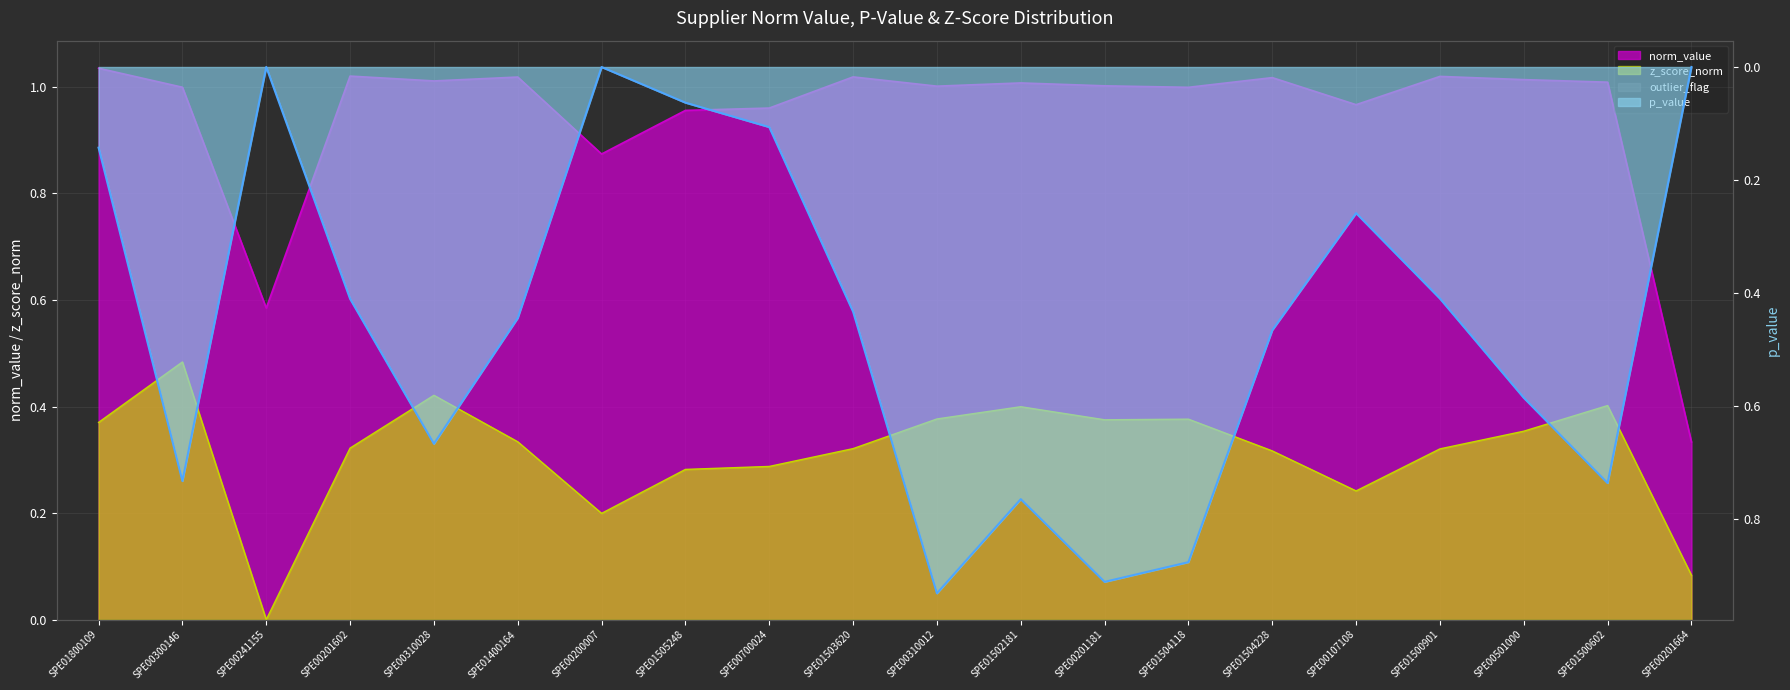

At SPE00107108, list the series in order from largest to smallest.

norm_value, p_value, z_score_norm